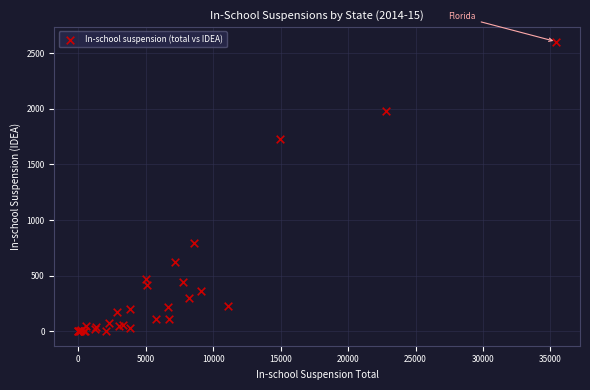

What Y value in the scatter plot is closest to 1302?

1725